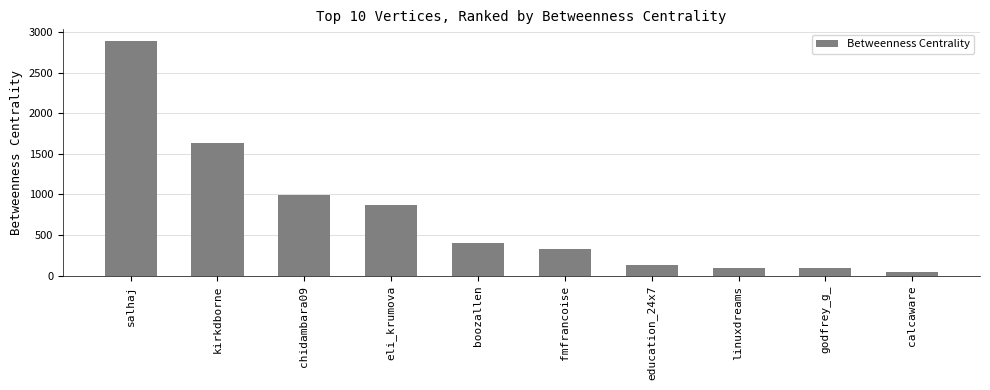

What is the smallest value displayed?

45.0